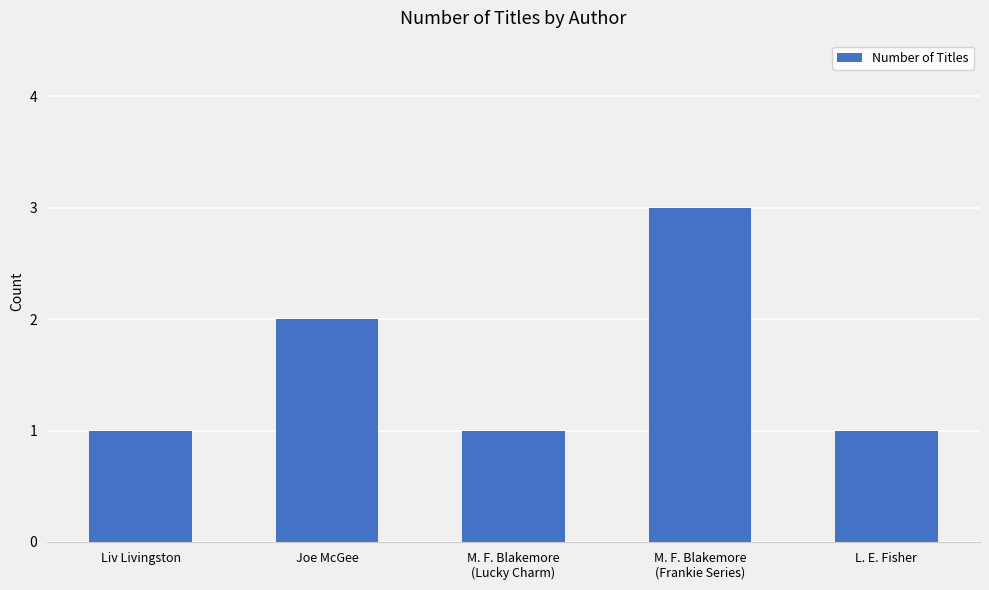

True or false: the data shows 2 at Joe McGee.

True